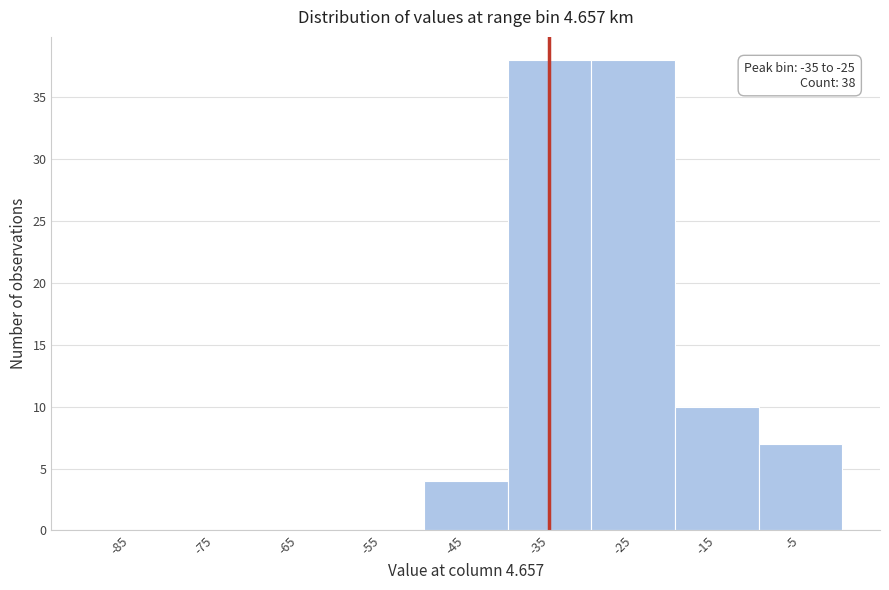

Reading right to left, transcribe all the data shown in this chart.

-5=7	-15=10	-25=38	-35=38	-45=4	-55=0	-65=0	-75=0	-85=0